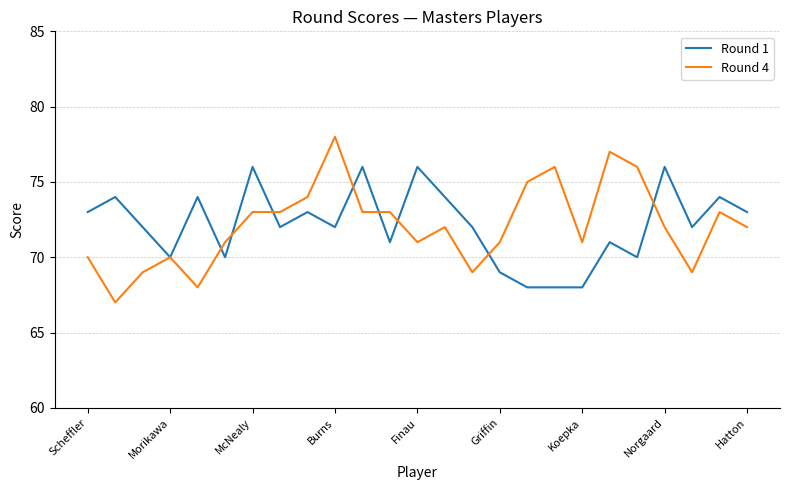

Which series has the largest range (max minus min)?

Round 4